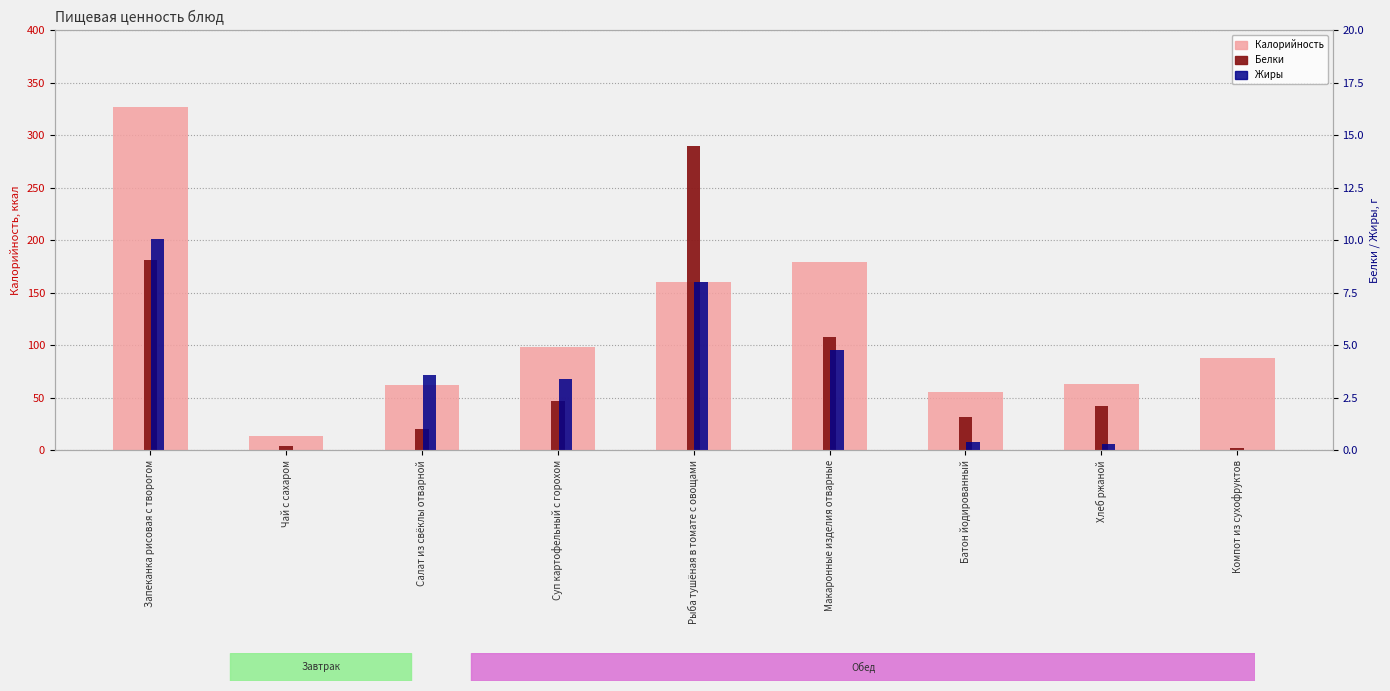

How many bars are there in total?

27